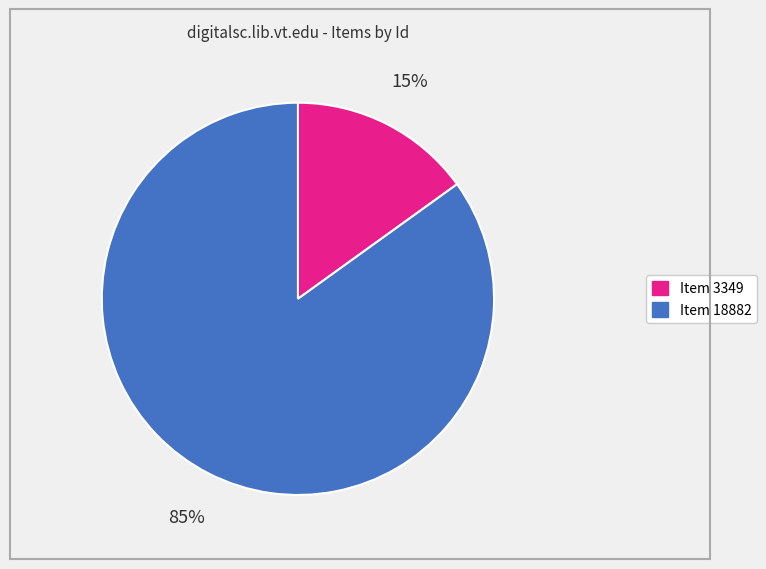

Is there any slice that represents more than half of the pie?

Yes